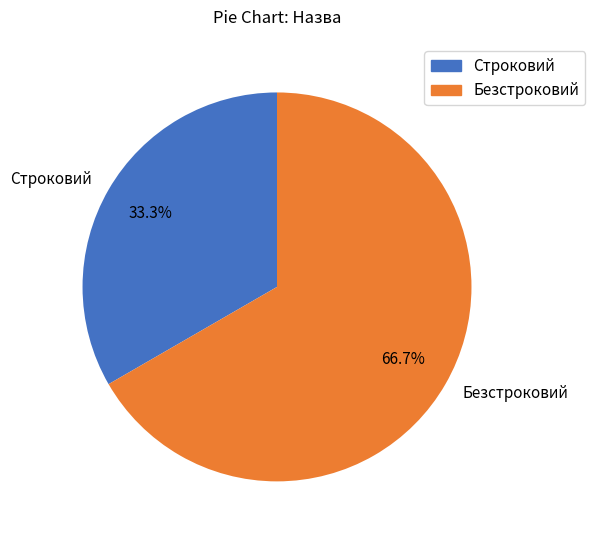

To the nearest percent, what portion does Строковий represent?

33%